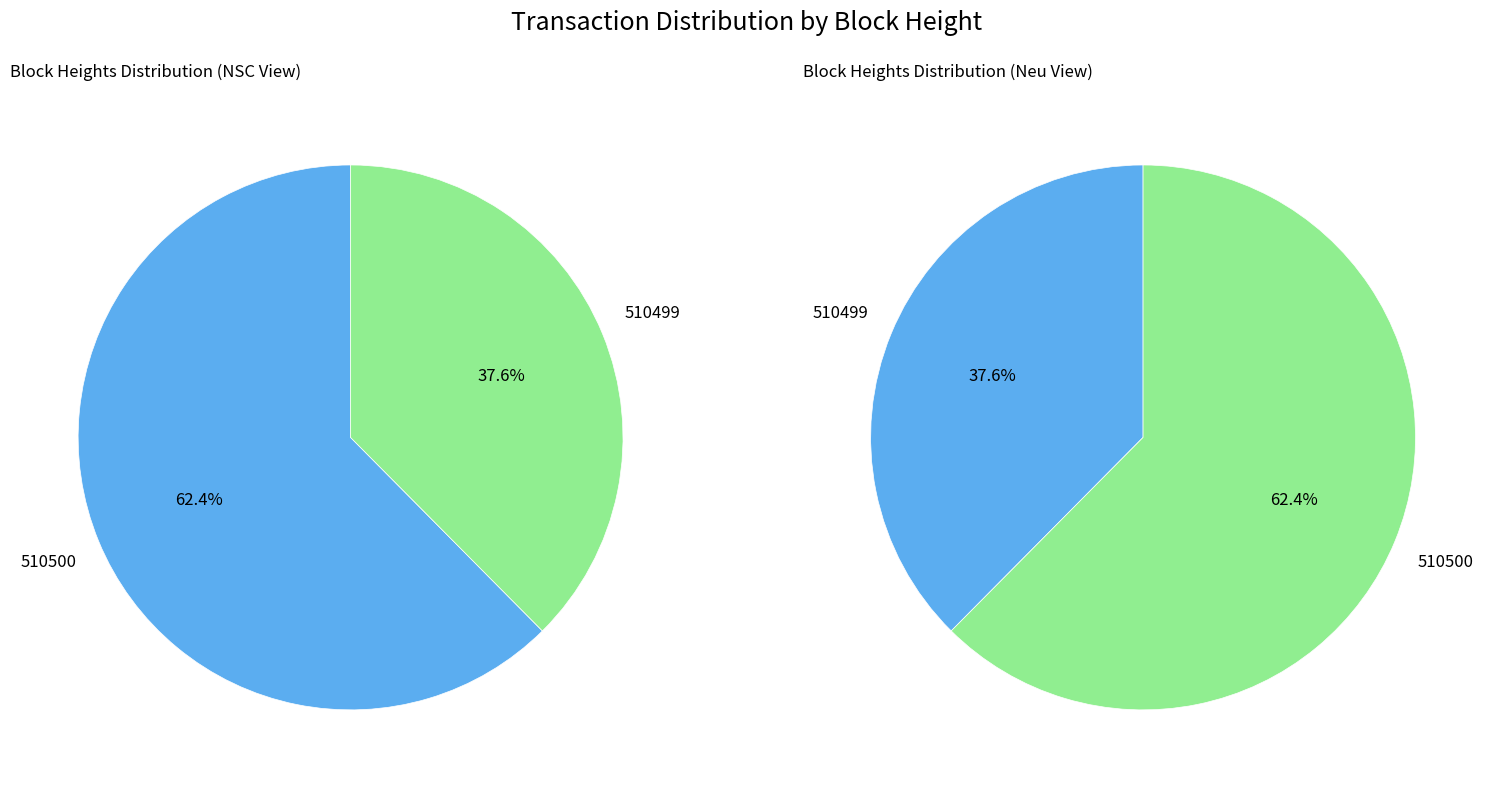

What percentage is NOT represented by 510499?

62.4%